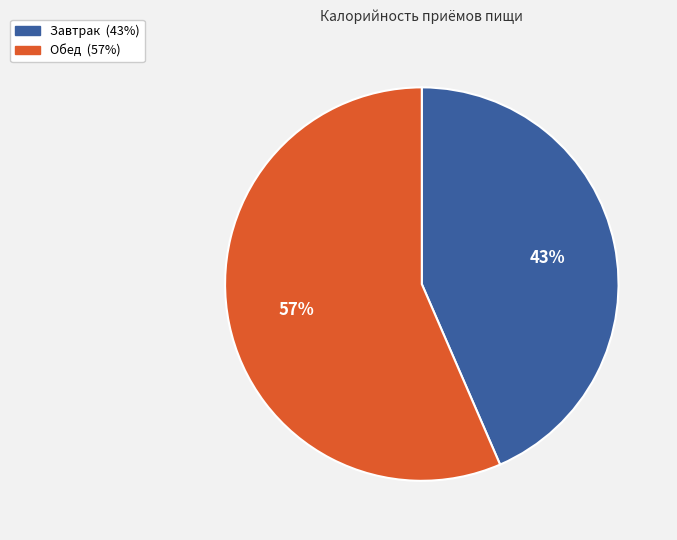

How many slices are in this pie chart?

2